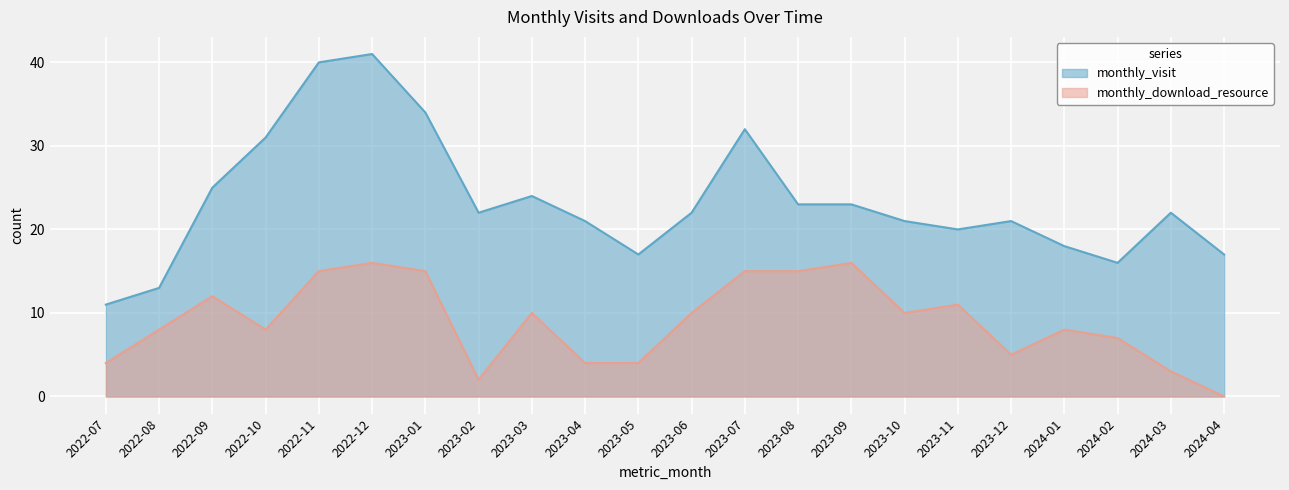

True or false: monthly_visit has more than 2 points higher than both neighbors.

True